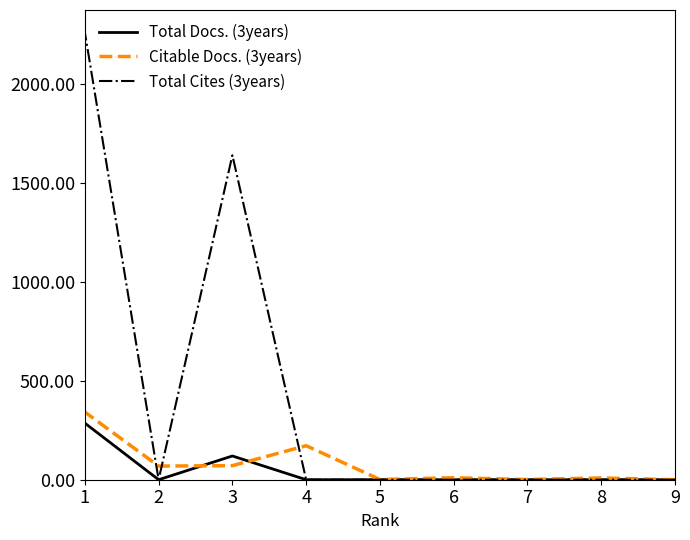

The Citable Docs. (3years) series shows 1 at 5. True or false?

True